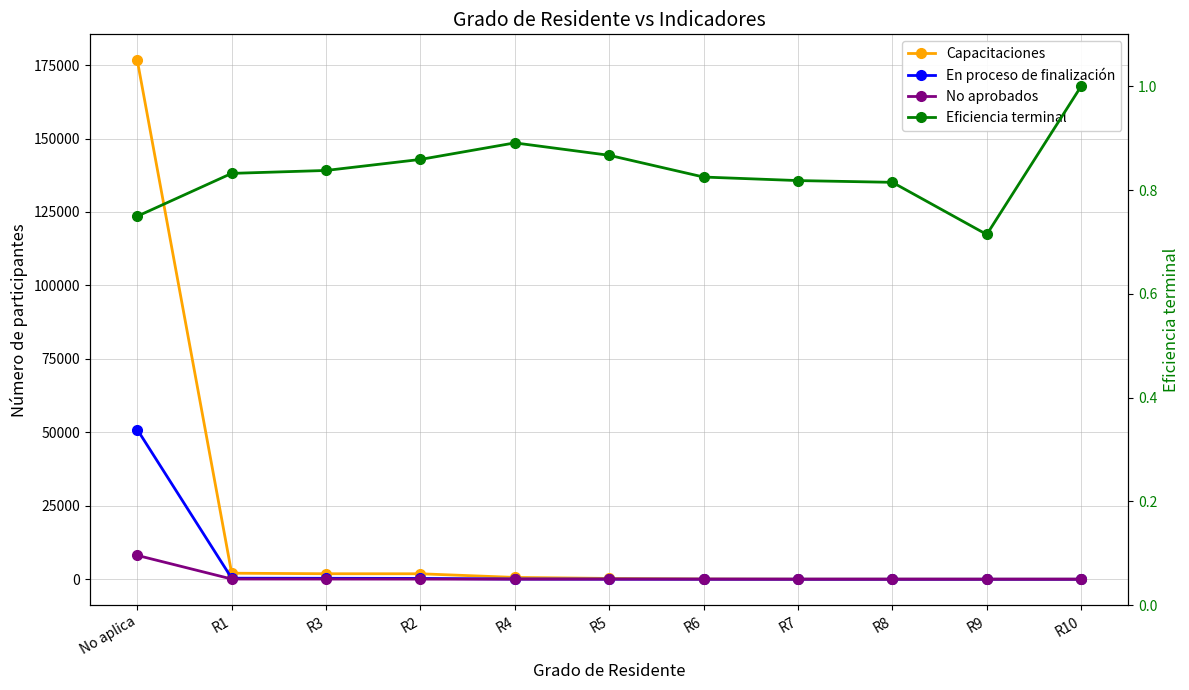

Which has a higher value, No aplica or R9?

No aplica